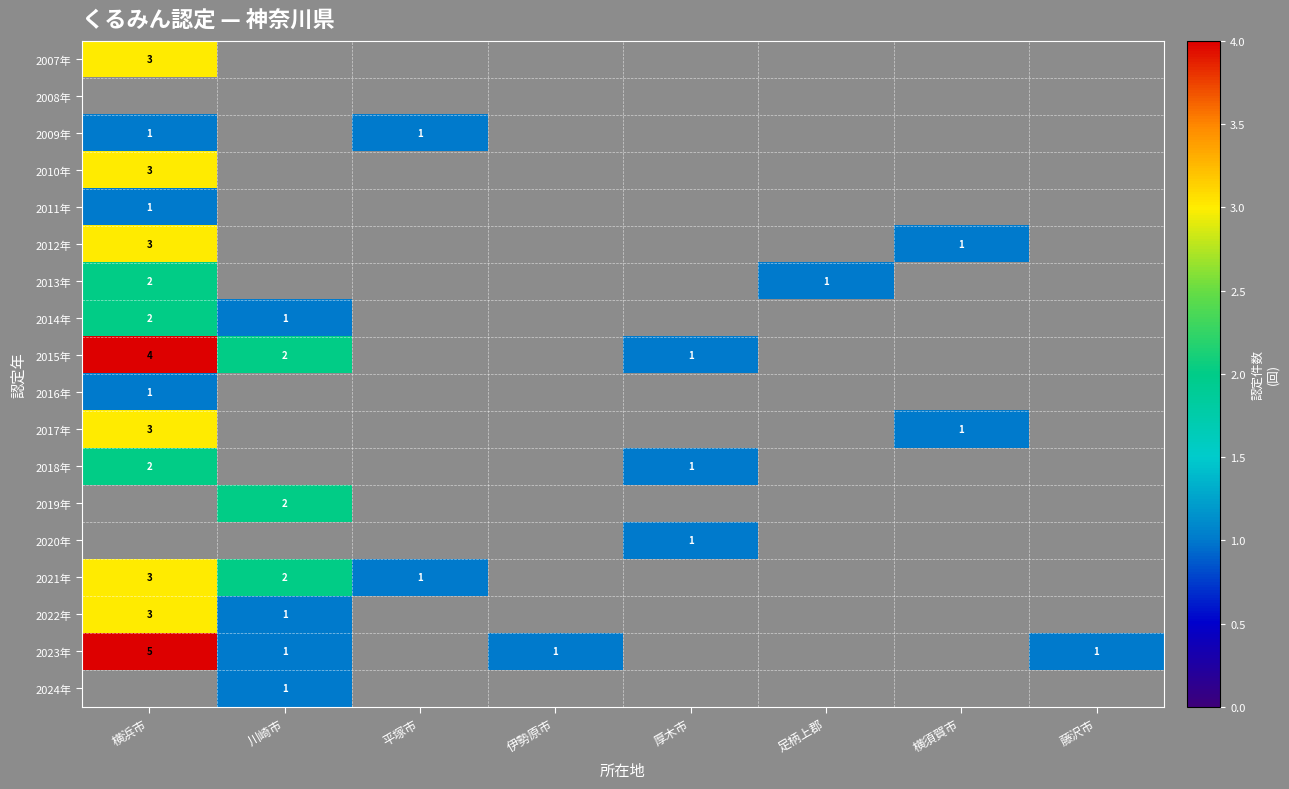

Which label corresponds to the largest value in the chart?

横浜市